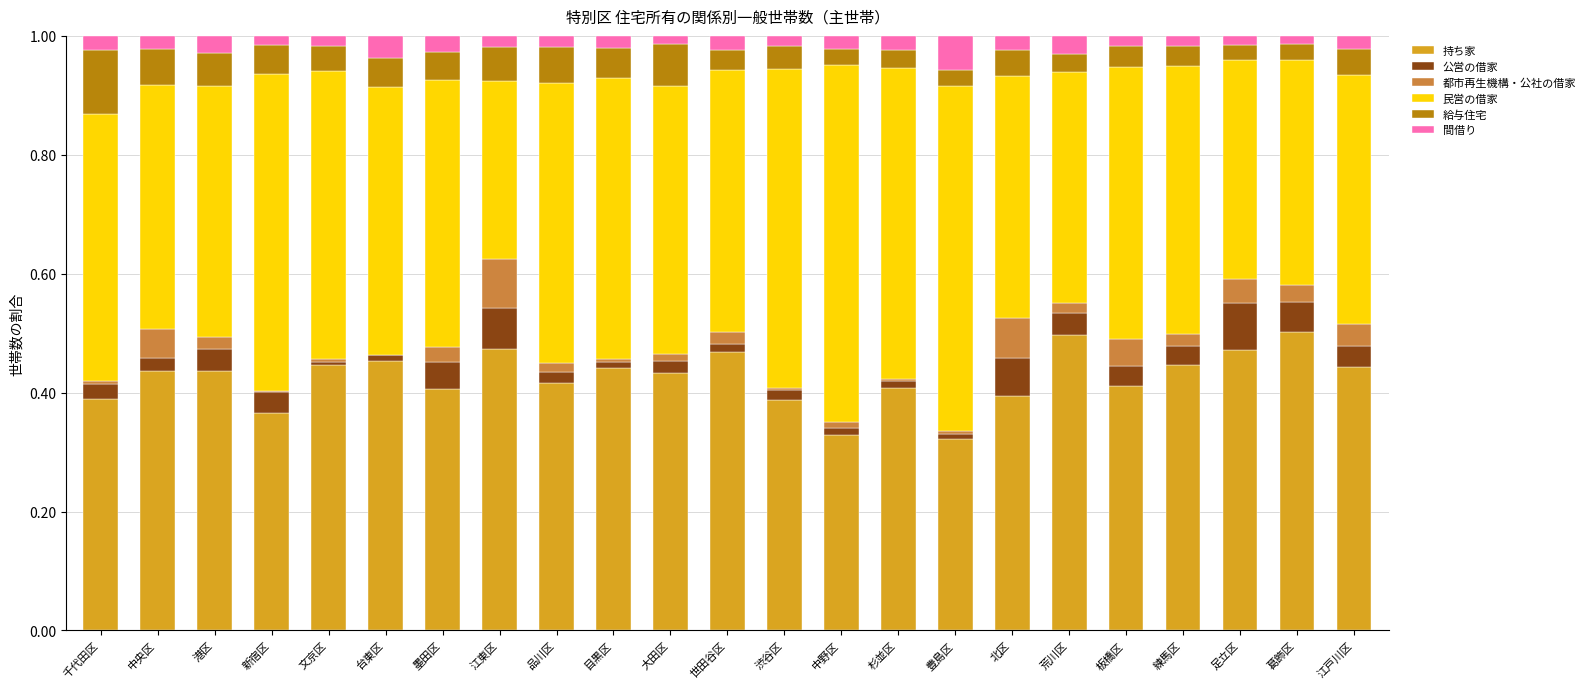

True or false: 持ち家 has a value of 0.4 at 大田区.

True